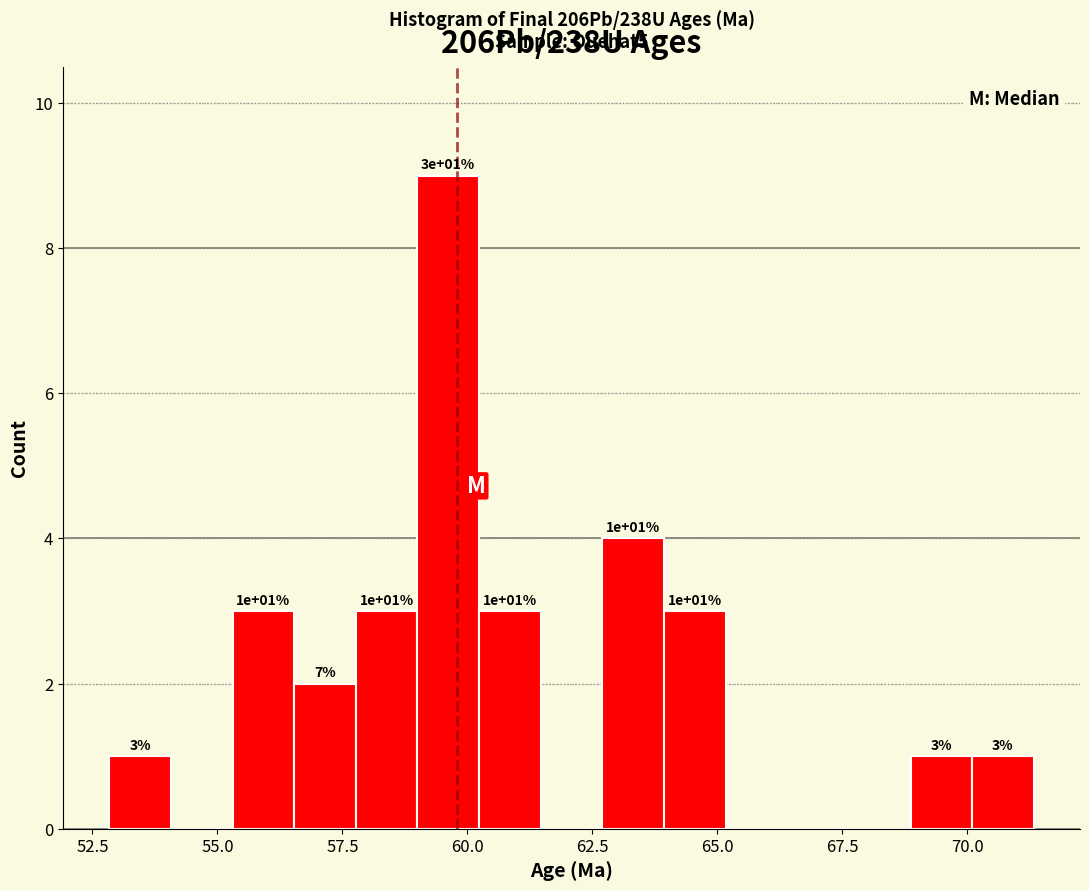

Read against the x-axis, roughly where is the centre of the tallest bar?

59.5